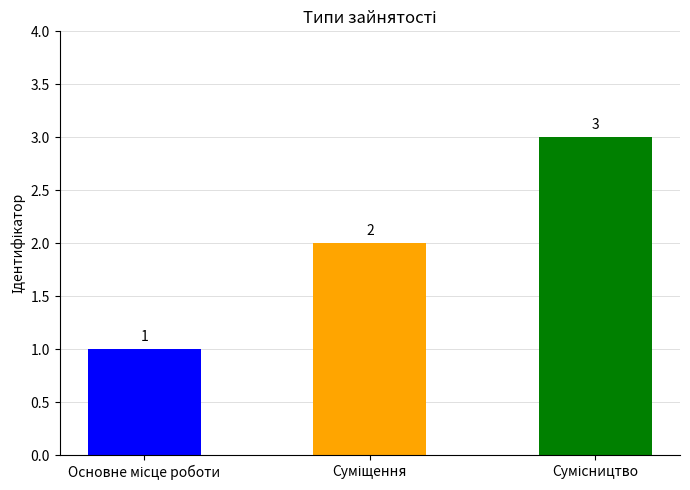

What is the sum of all values?

6